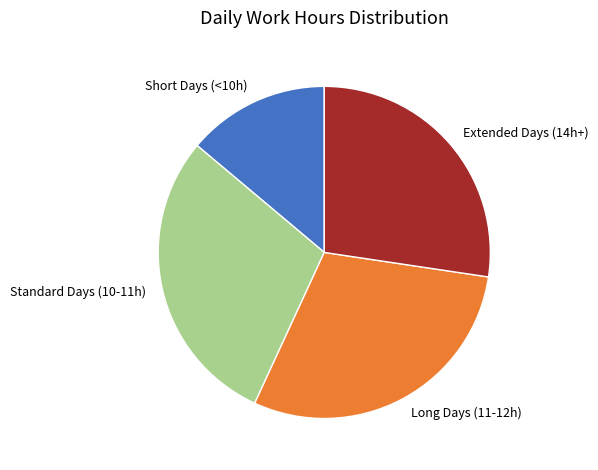

Do Standard Days (10-11h) and Extended Days (14h+) together represent more than half of the pie?

Yes